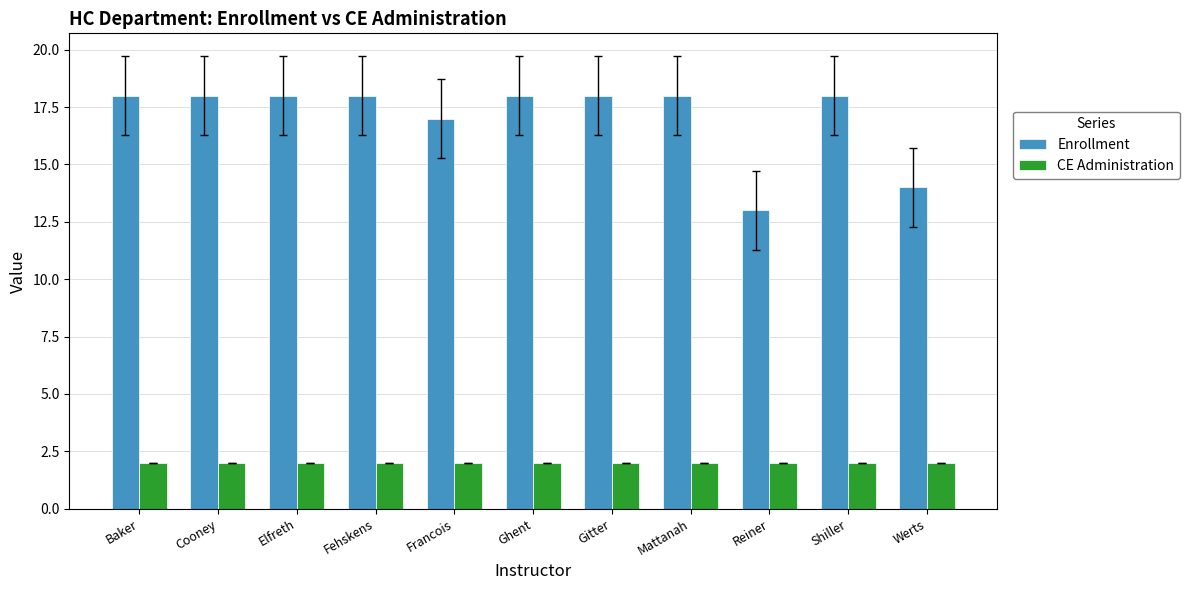

The value of CE Administration at Werts is 4. True or false?

False